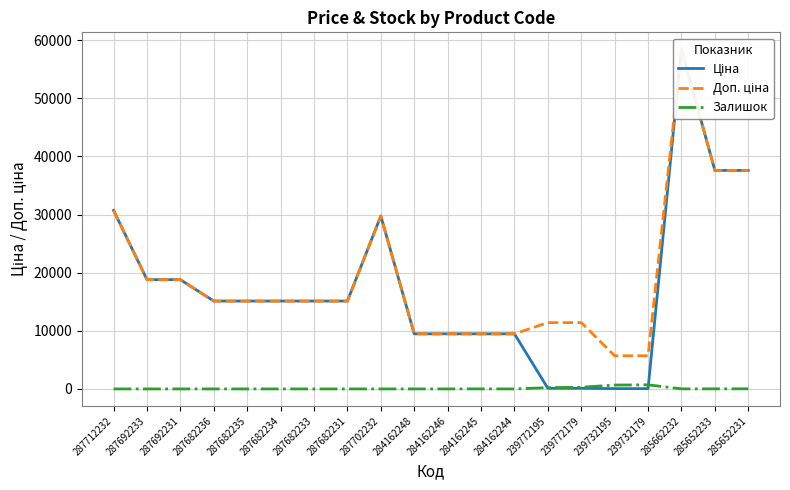

What are all the series names shown in the legend?

Ціна, Доп. ціна, Залишок